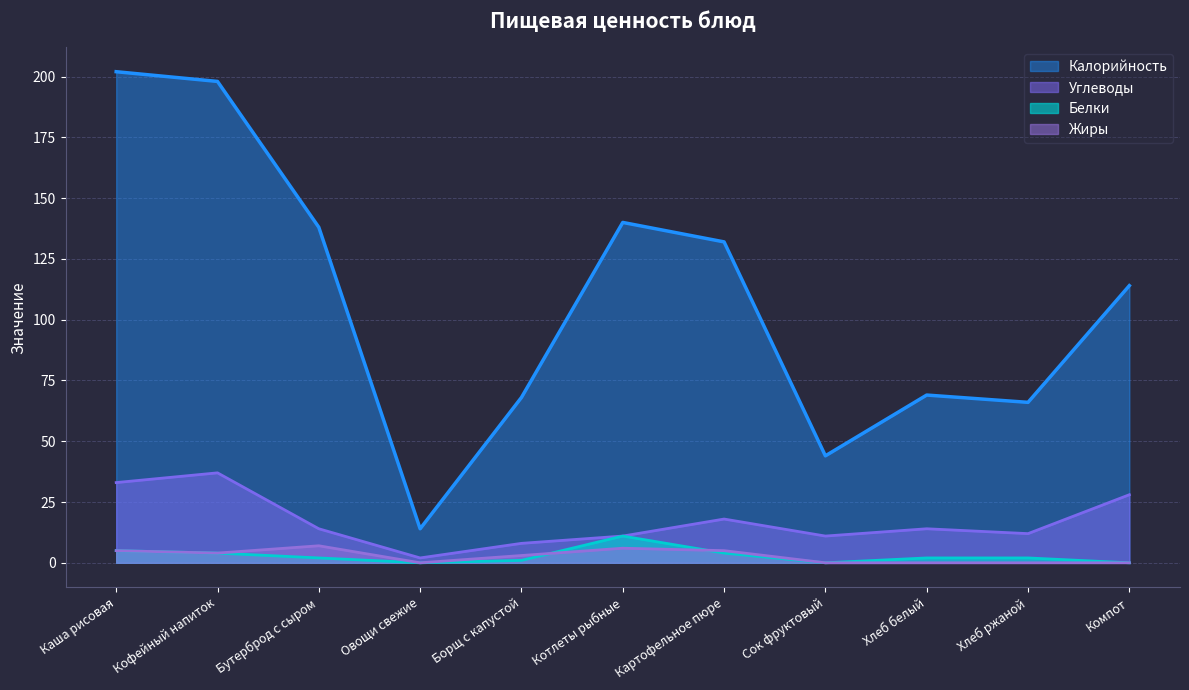

Rank the categories by Калорийность value from highest to lowest.

Каша рисовая, Кофейный напиток, Котлеты рыбные, Бутерброд с сыром, Картофельное пюре, Компот, Хлеб белый, Борщ с капустой, Хлеб ржаной, Сок фруктовый, Овощи свежие